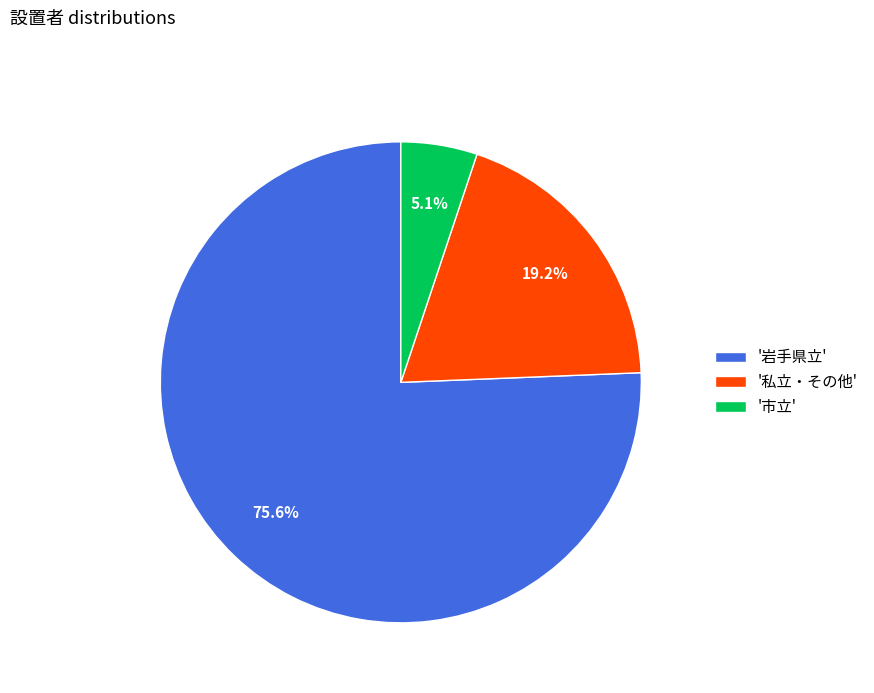

Is the sum of '私立・その他' and '岩手県立' greater than half?

Yes